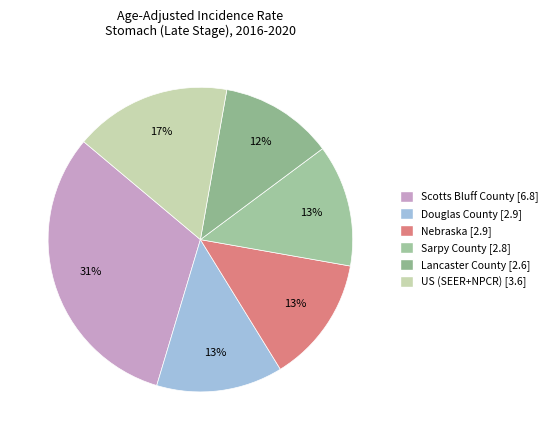

To the nearest percent, what percentage of the pie is Scotts Bluff County?

31%